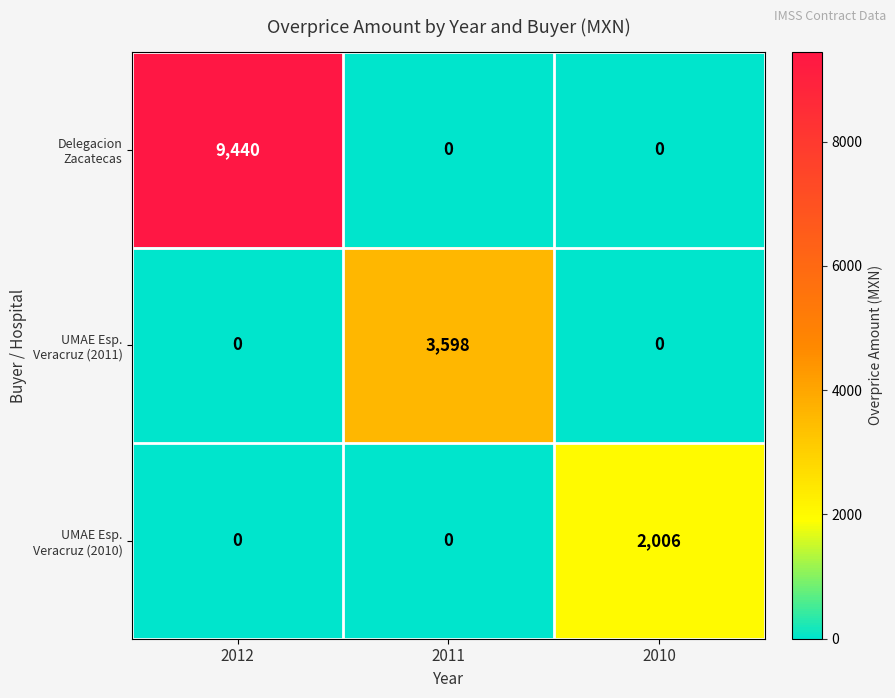

What is the difference between the highest and lowest values at 2012?

9440